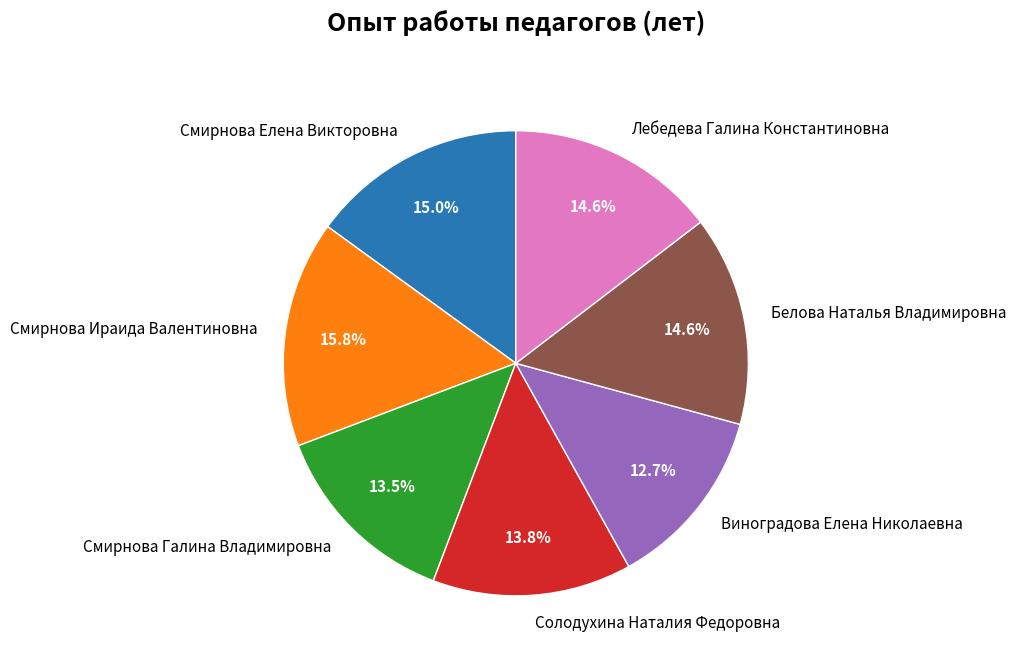

The Белова Наталья Владимировна slice represents 5% of the pie. True or false?

False